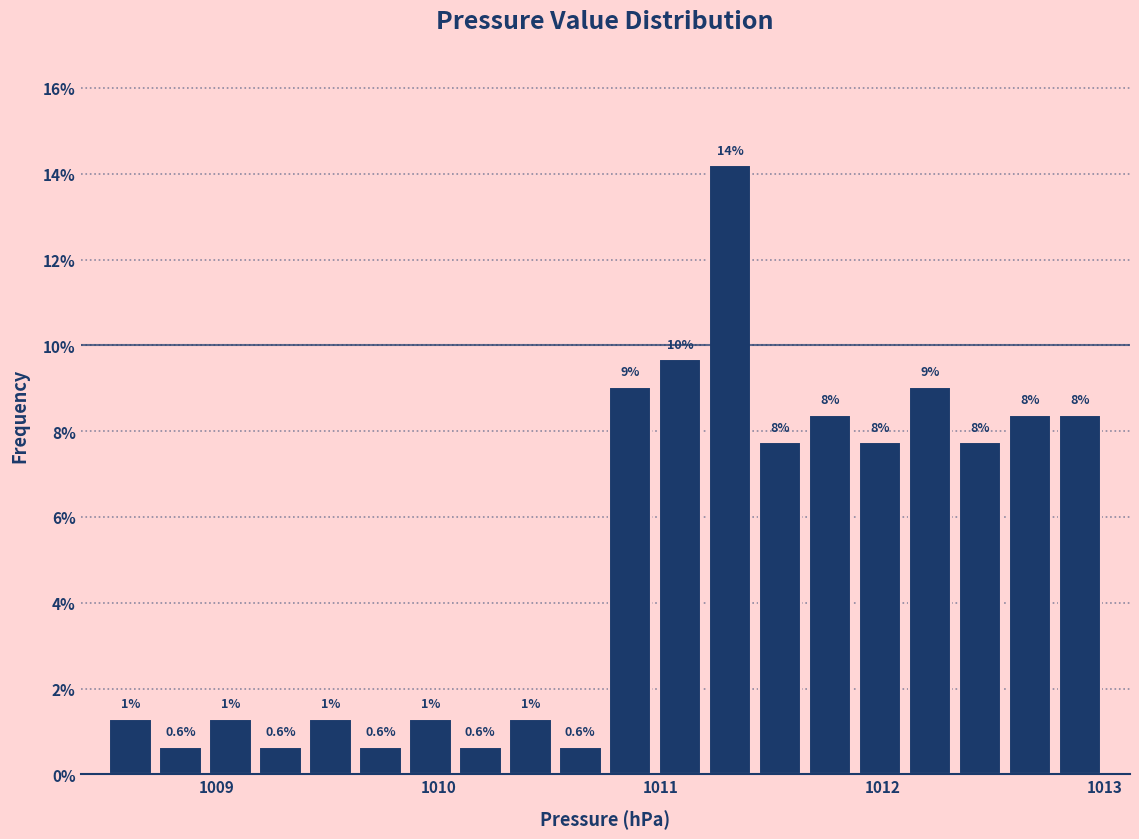

Read against the x-axis, roughly where is the centre of the tallest bar?

1011.3